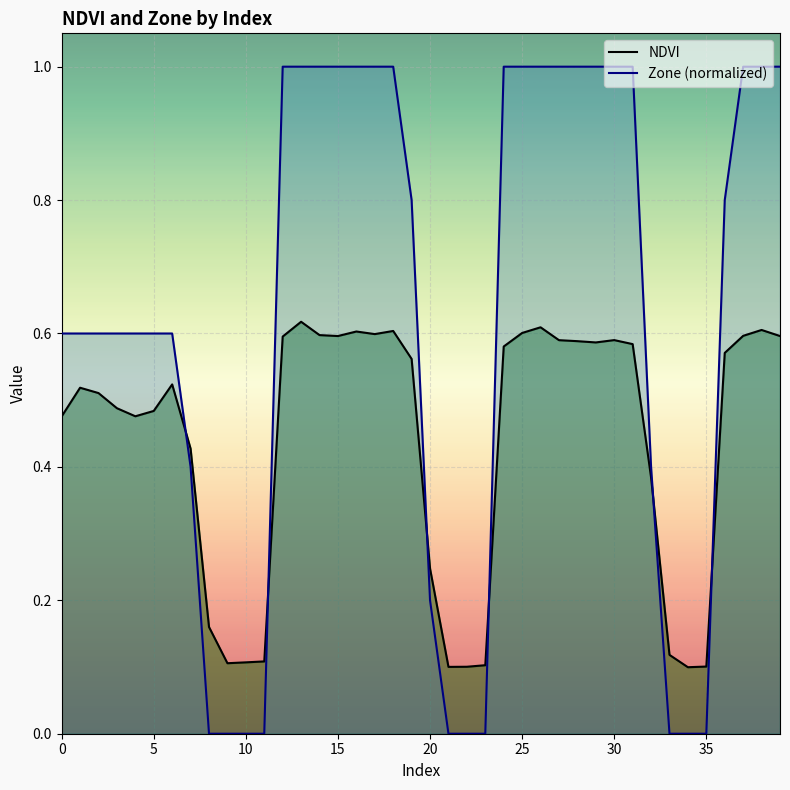

What is the lowest value of the NDVI series?

0.1